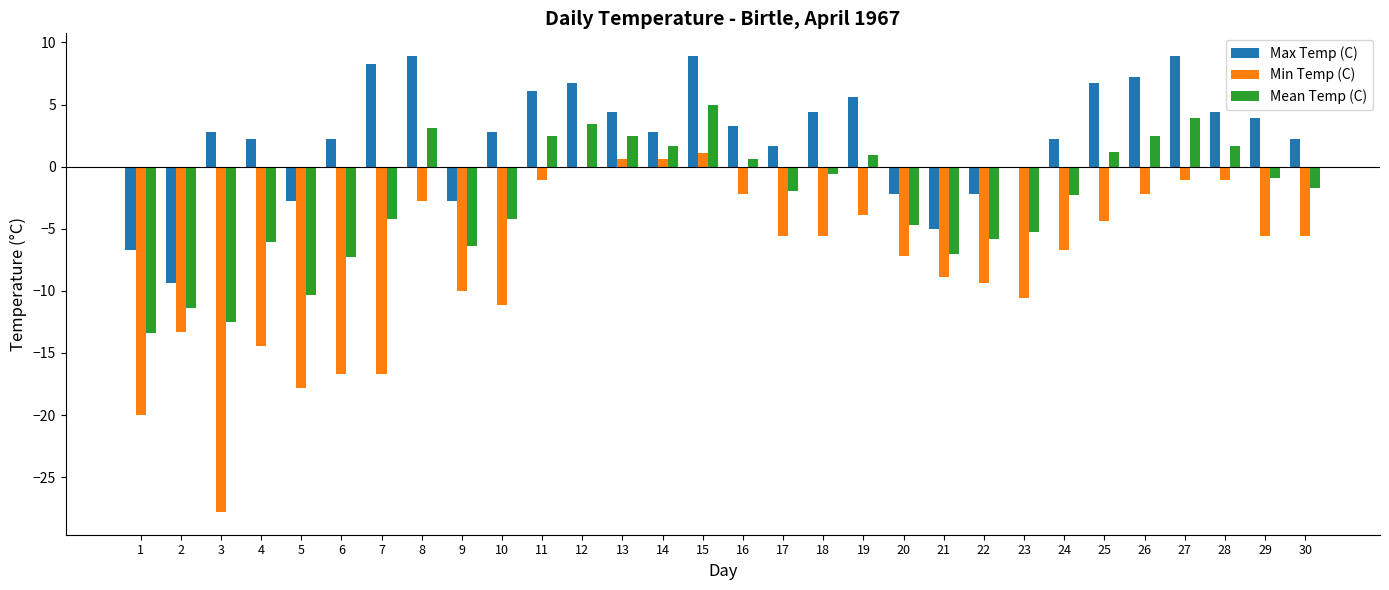

What is the sum of all Mean Temp (C) values?

-77.1